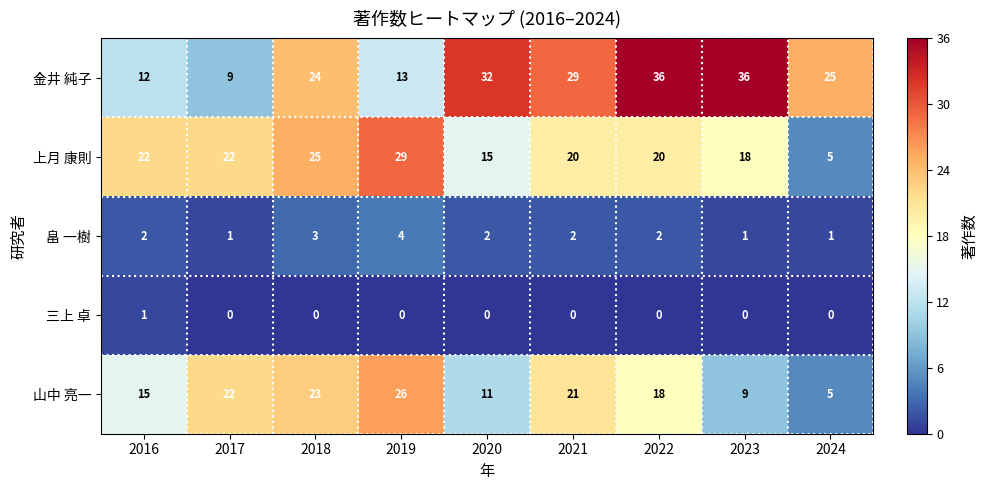

Which series has the widest spread of values?

金井 純子